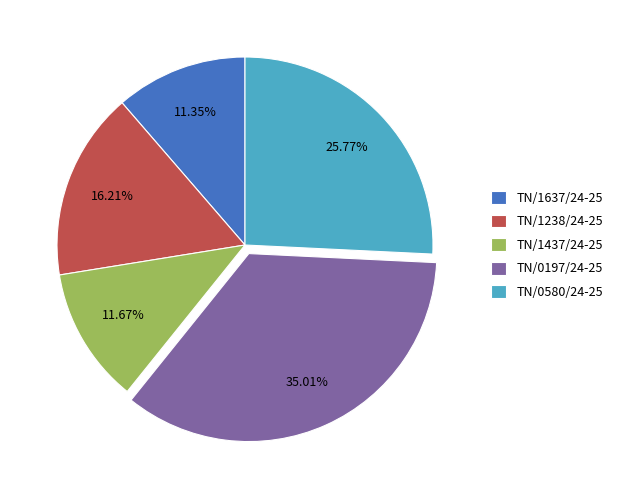

To the nearest percent, what is the difference between the TN/1437/24-25 and TN/0580/24-25 slice percentages?

14%